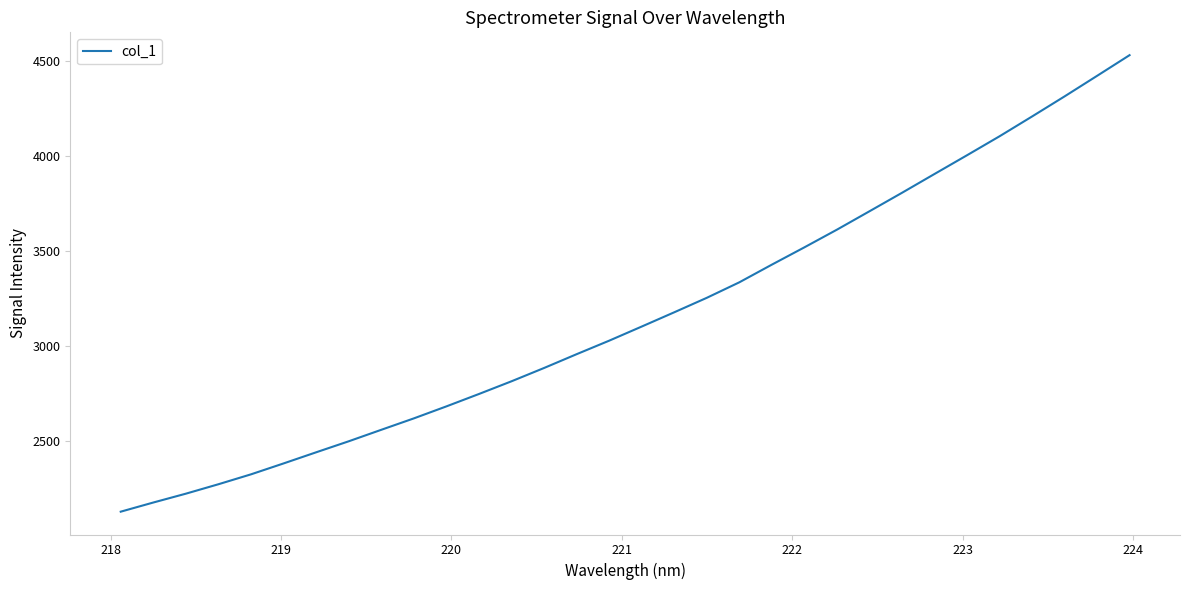

What is the sum of all values?

101113.0